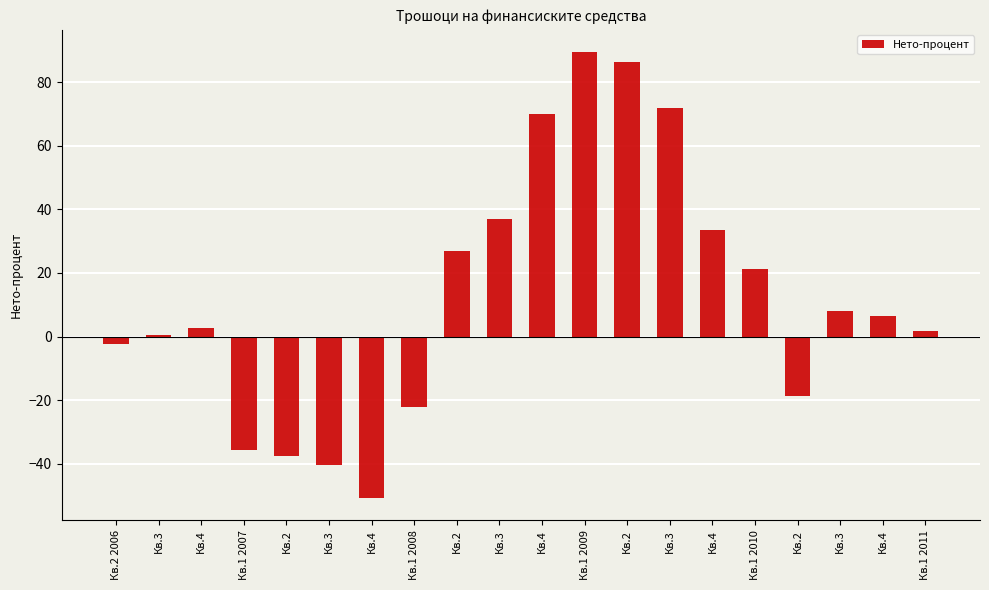

What is the average value?

12.4